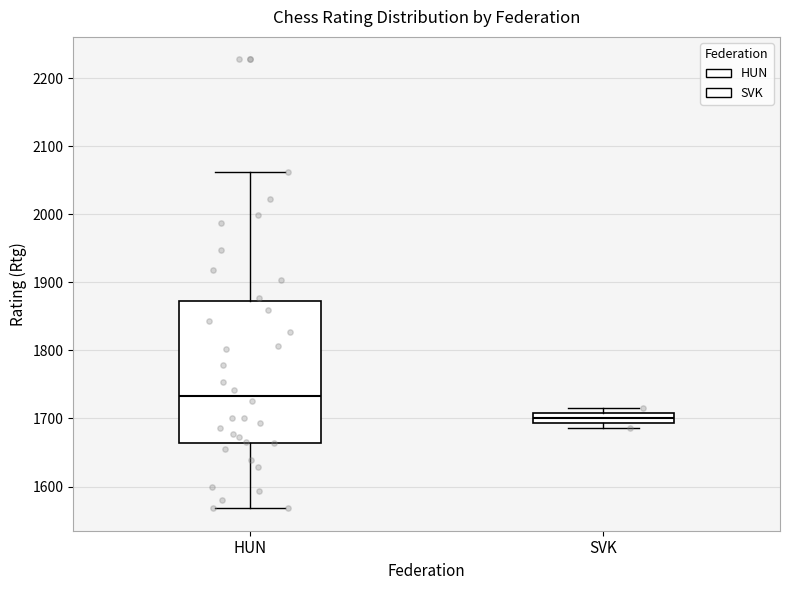

Which box has the highest median line?

HUN